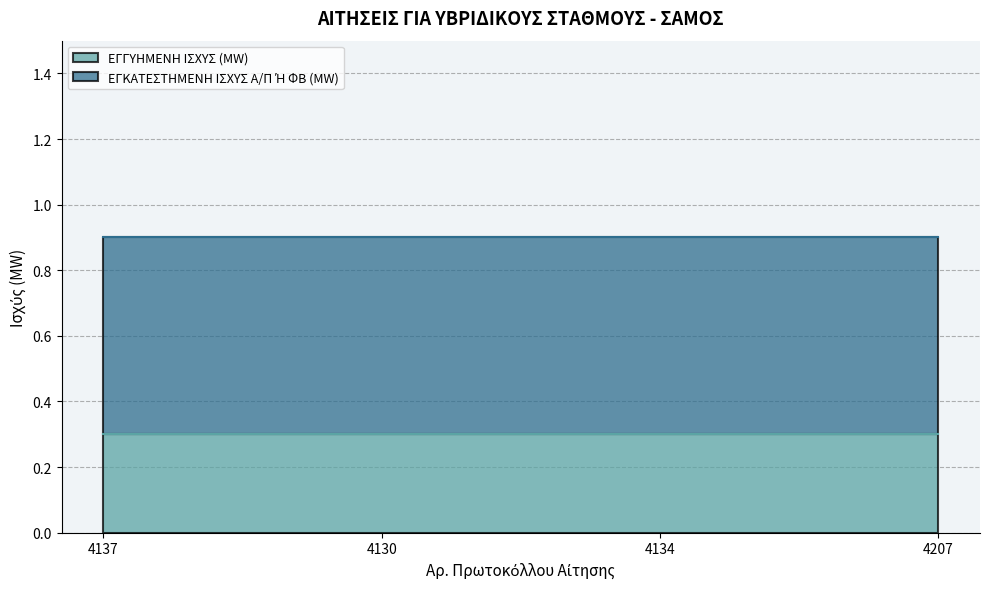

Reading left to right, list all the values displayed in this chart.

ΕΓΓΥΗΜΕΝΗ ΙΣΧΥΣ (MW): 4137=0.3	4130=0.3	4134=0.3	4207=0.3
ΕΓΚΑΤΕΣΤΗΜΕΝΗ ΙΣΧΥΣ Α/Π Ή ΦΒ (MW): 4137=0.6	4130=0.6	4134=0.6	4207=0.6